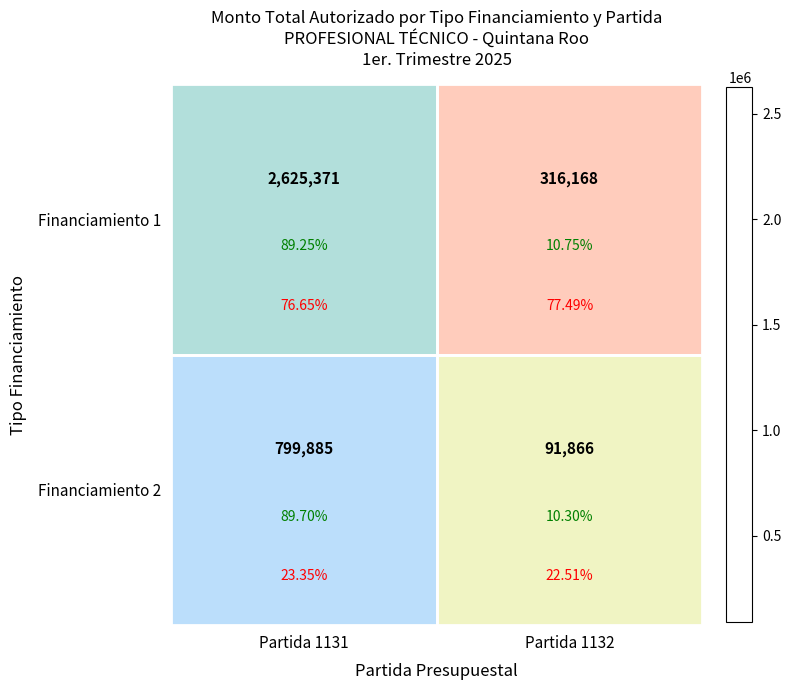

Is it true that Financiamiento 1 equals 316168.1 at Partida 1132?

True